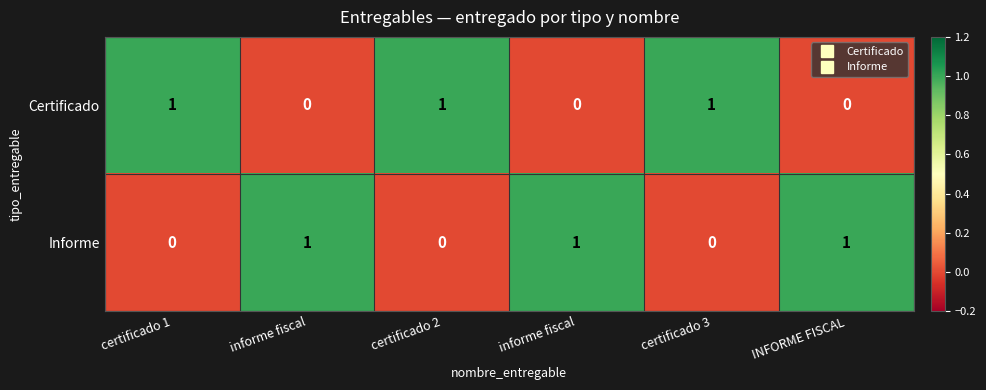

At how many categories does at least one series exceed 0?

6